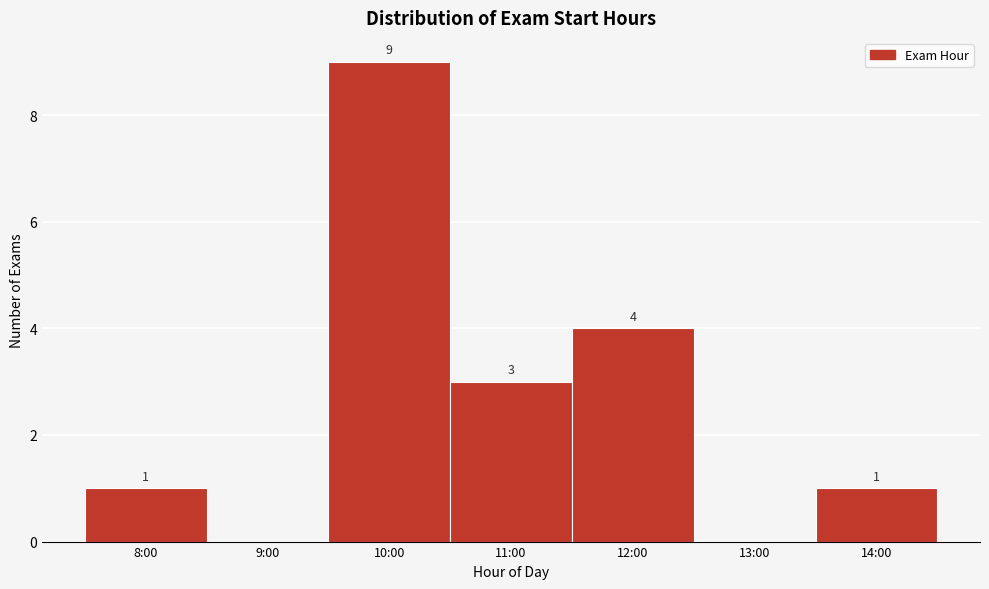

Reading left to right, list all the values displayed in this chart.

8:00=1	9:00=0	10:00=9	11:00=3	12:00=4	13:00=0	14:00=1